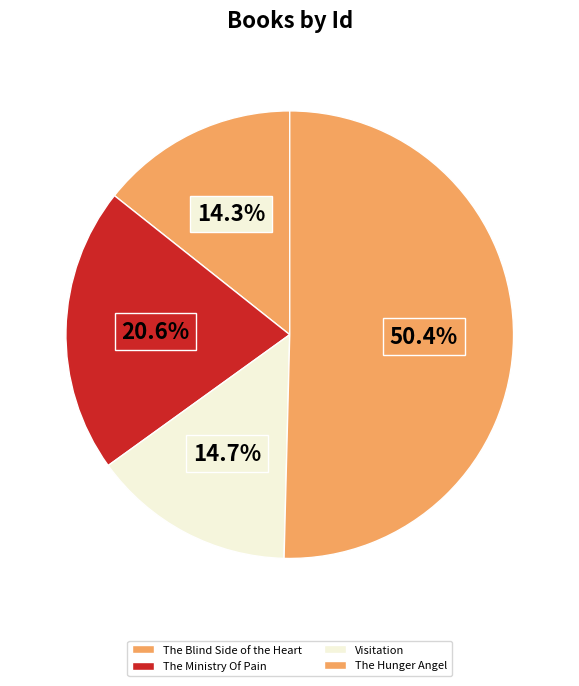

To the nearest percent, what percentage of the pie is Visitation?

15%